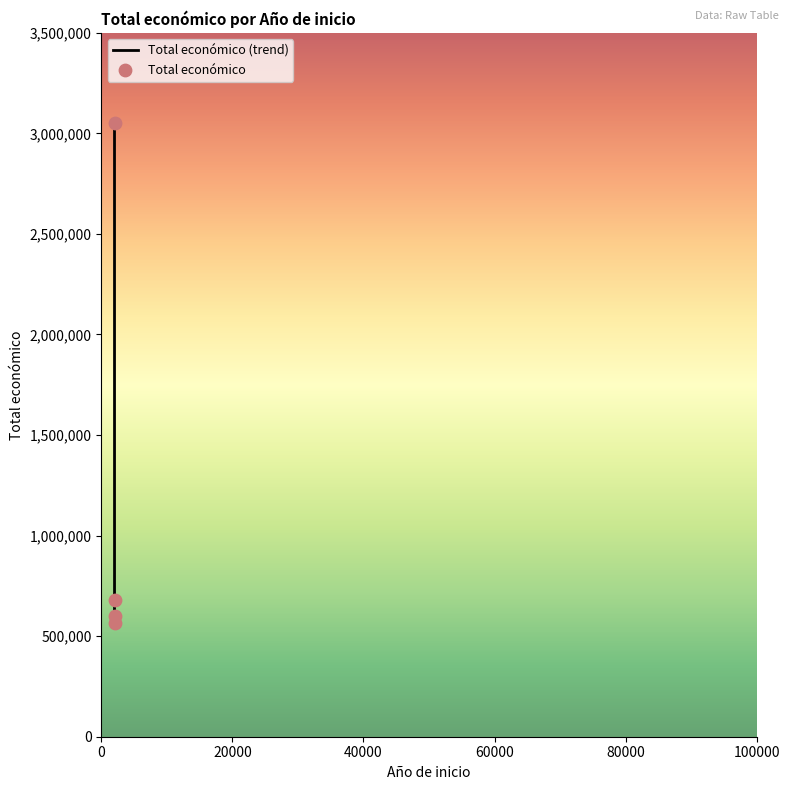

Approximately how many times larger is the value at 2018 compared to 2021?

5.4